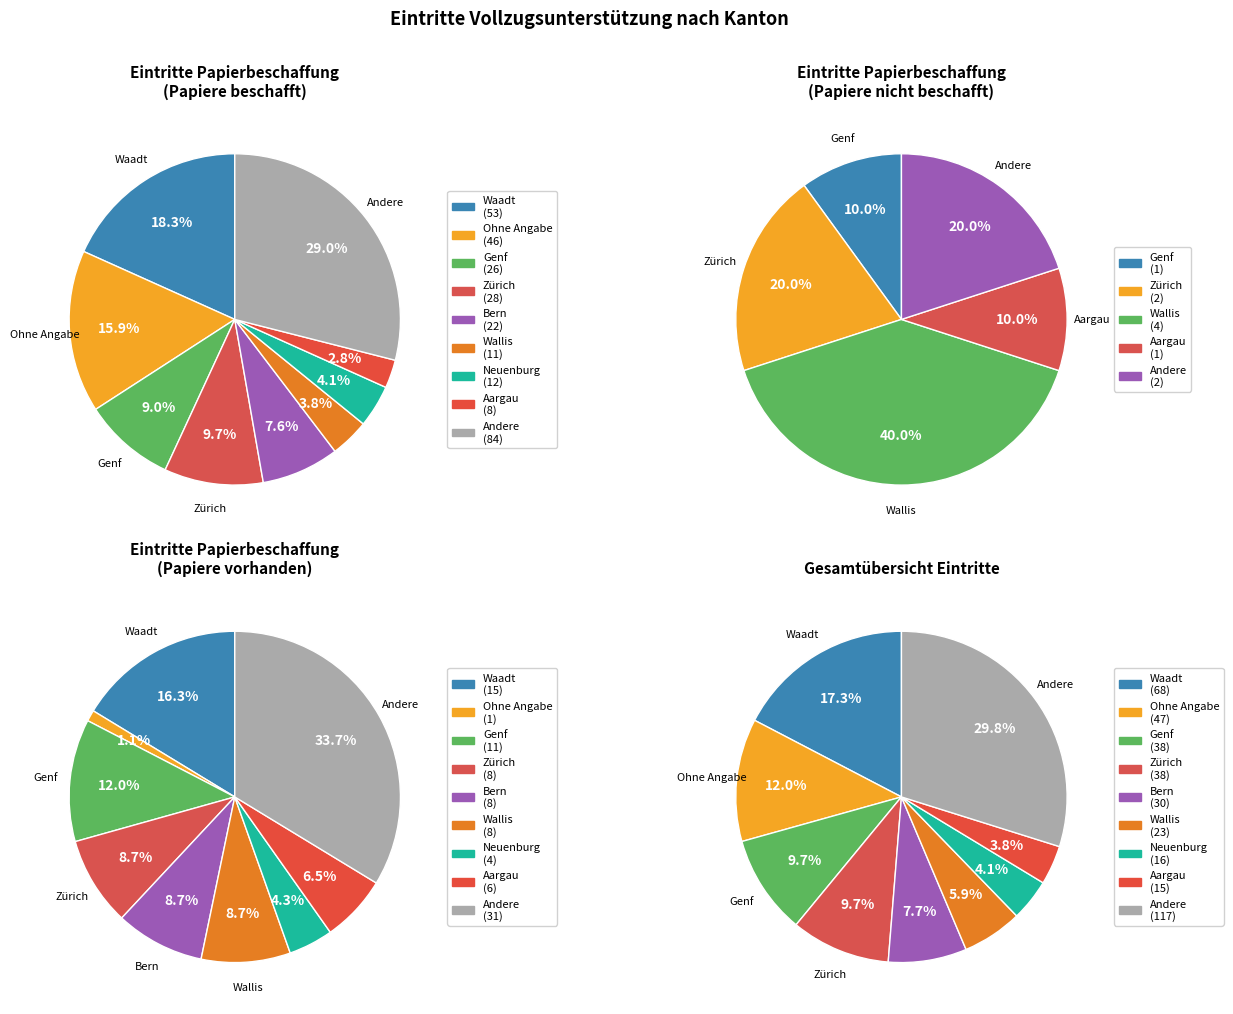

What is the largest slice in the pie chart?

Waadt